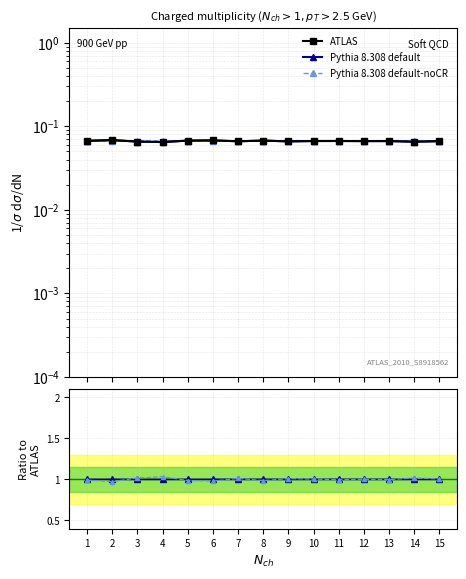

At which label is Pythia 8.308 default closest to 0?

3